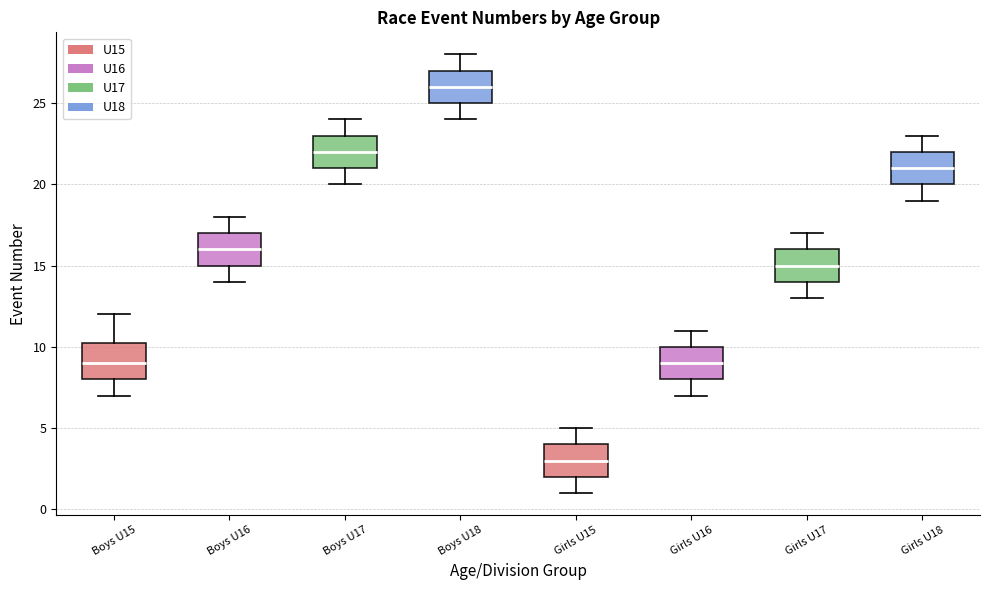

Where does the median line of the box for Girls U17 sit on the y-axis? The values are not printed on the chart, so give them approximately, as read against the axis.

15.0